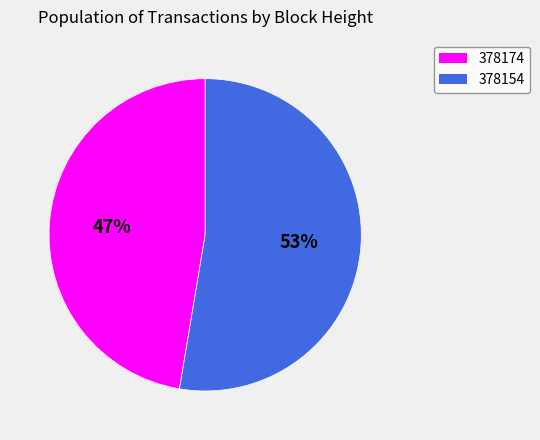

What is the majority slice?

378154